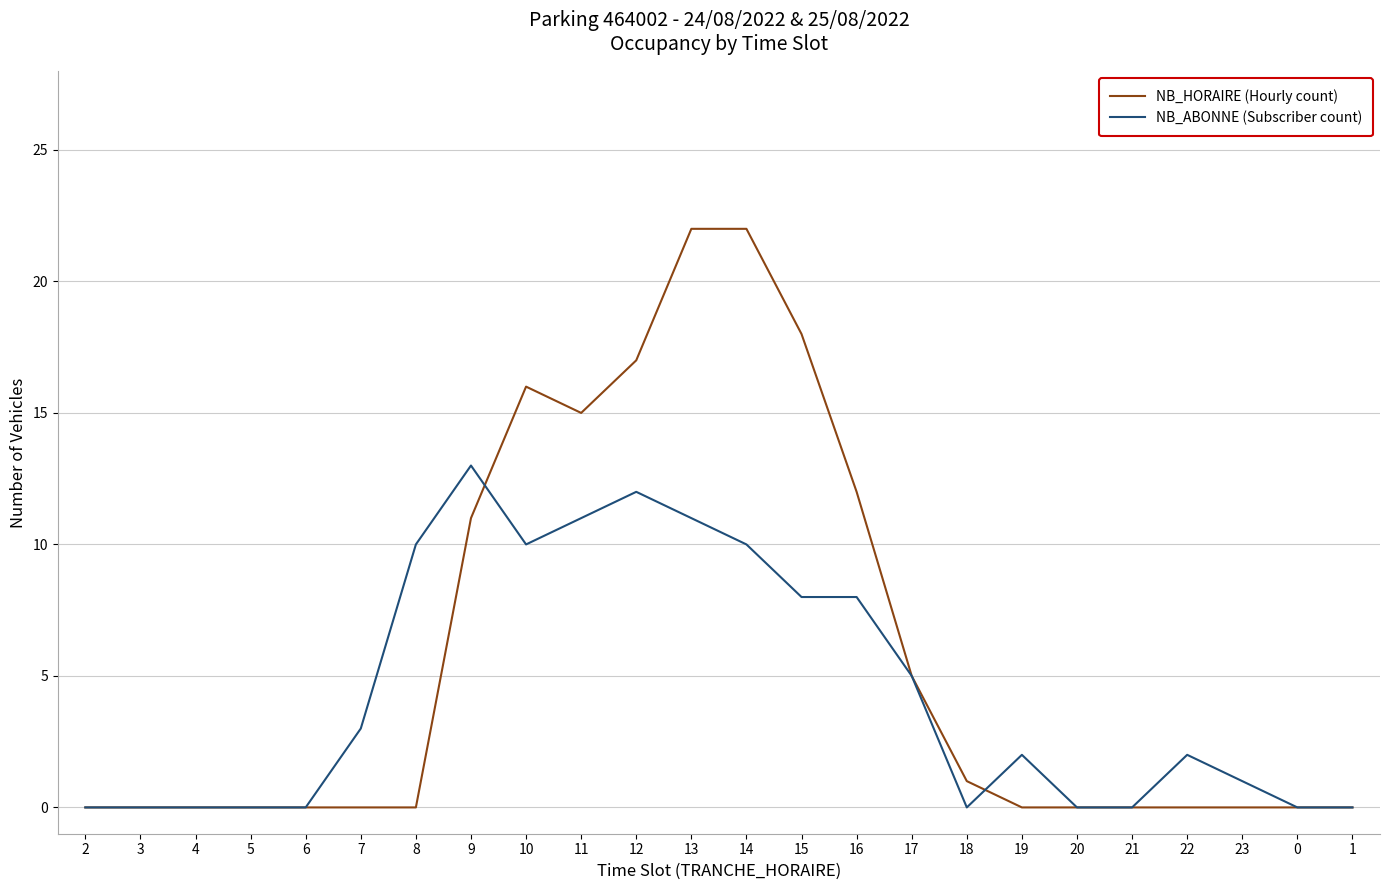

Reading left to right, transcribe all the data shown in this chart.

NB_HORAIRE (Hourly count): 2=0	3=0	4=0	5=0	6=0	7=0	8=0	9=11	10=16	11=15	12=17	13=22	14=22	15=18	16=12	17=5	18=1	19=0	20=0	21=0	22=0	23=0	0=0	1=0
NB_ABONNE (Subscriber count): 2=0	3=0	4=0	5=0	6=0	7=3	8=10	9=13	10=10	11=11	12=12	13=11	14=10	15=8	16=8	17=5	18=0	19=2	20=0	21=0	22=2	23=1	0=0	1=0